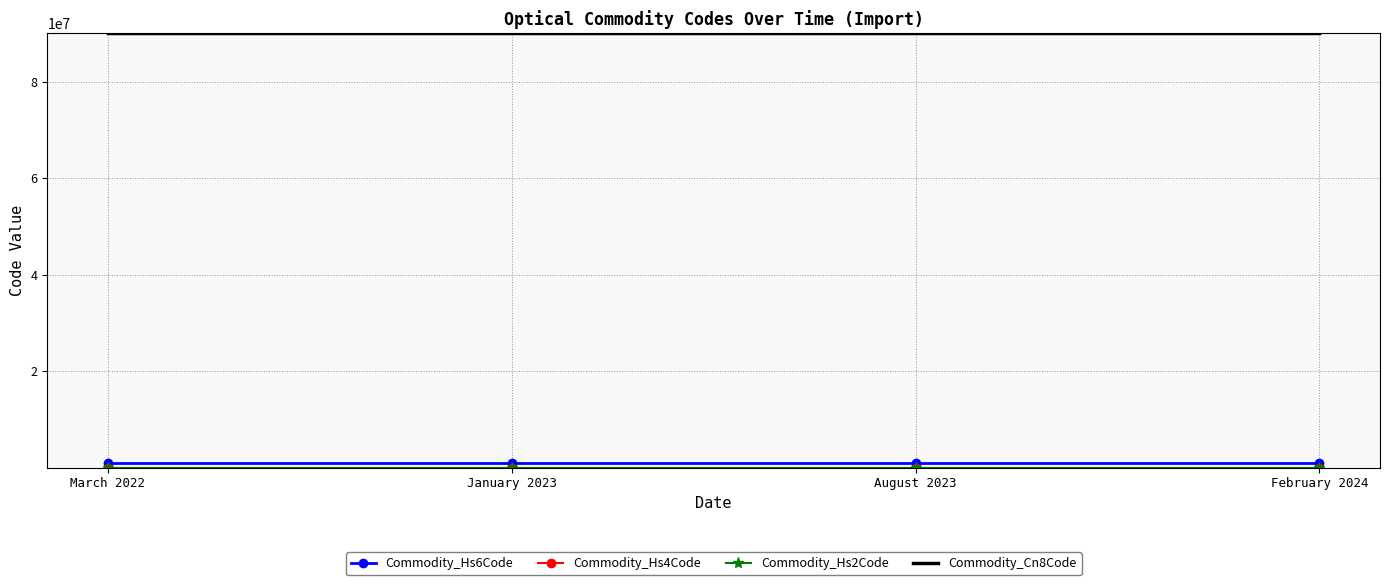

The value of Commodity_Cn8Code at January 2023 is 159424233. True or false?

False